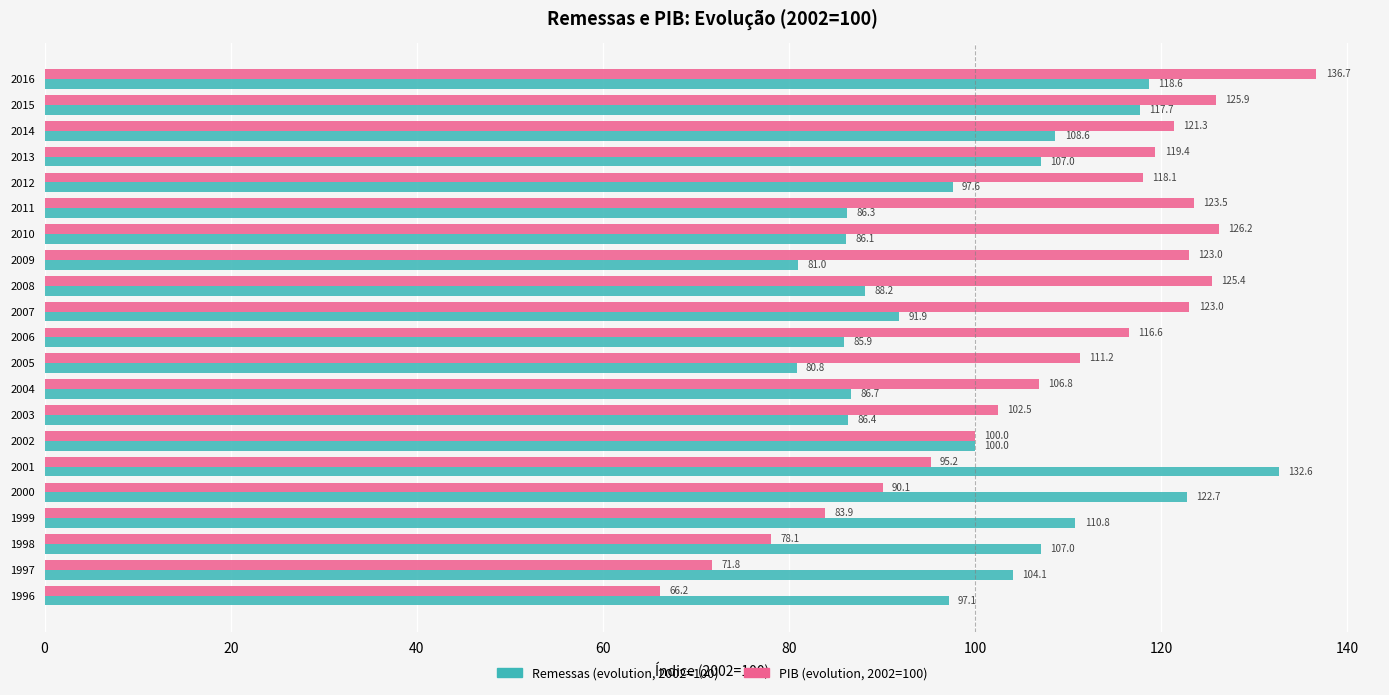

At which category is the sum across all series the highest?

2016